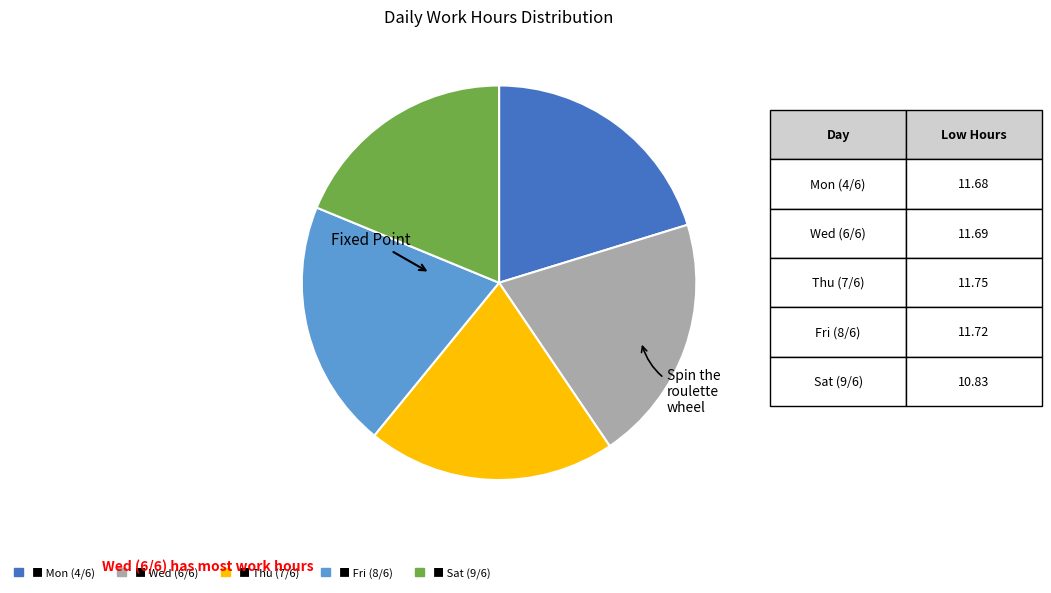

Is there any slice that represents more than half of the pie?

No